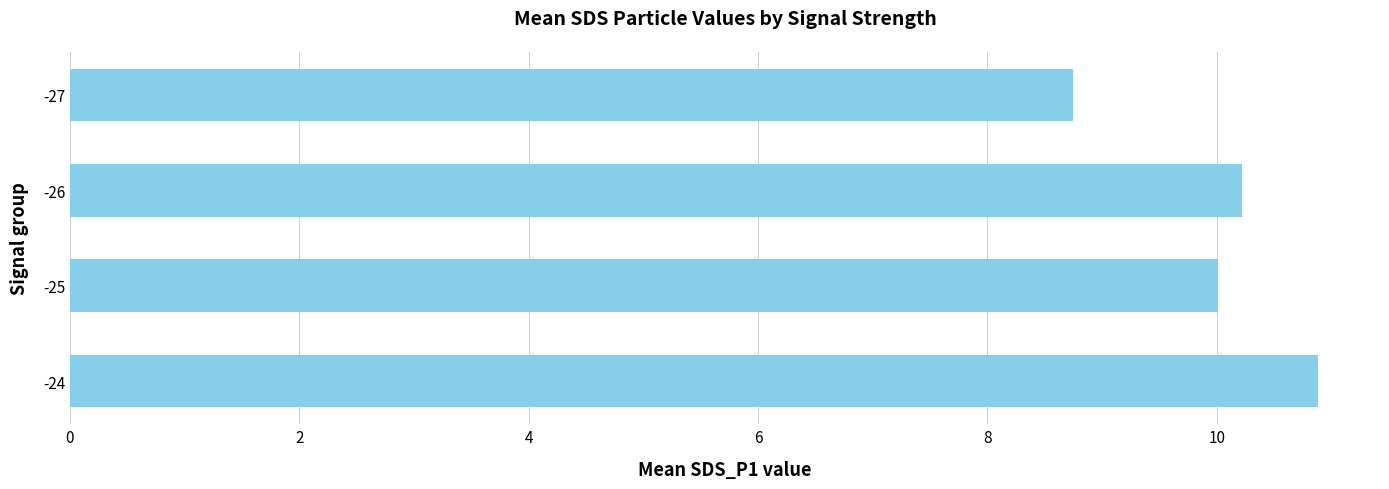

List the labels in order of value, smallest first.

-27, -25, -26, -24